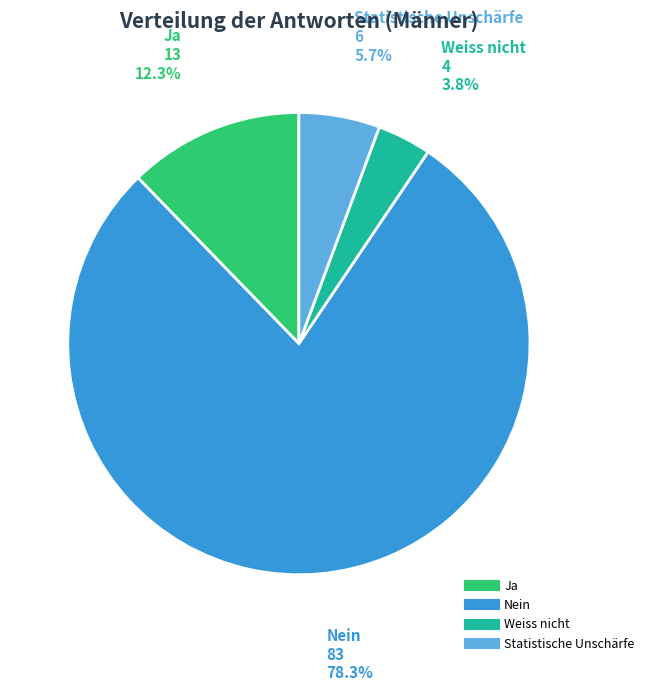

What percentage is NOT represented by Statistische Unschärfe?

94.3%